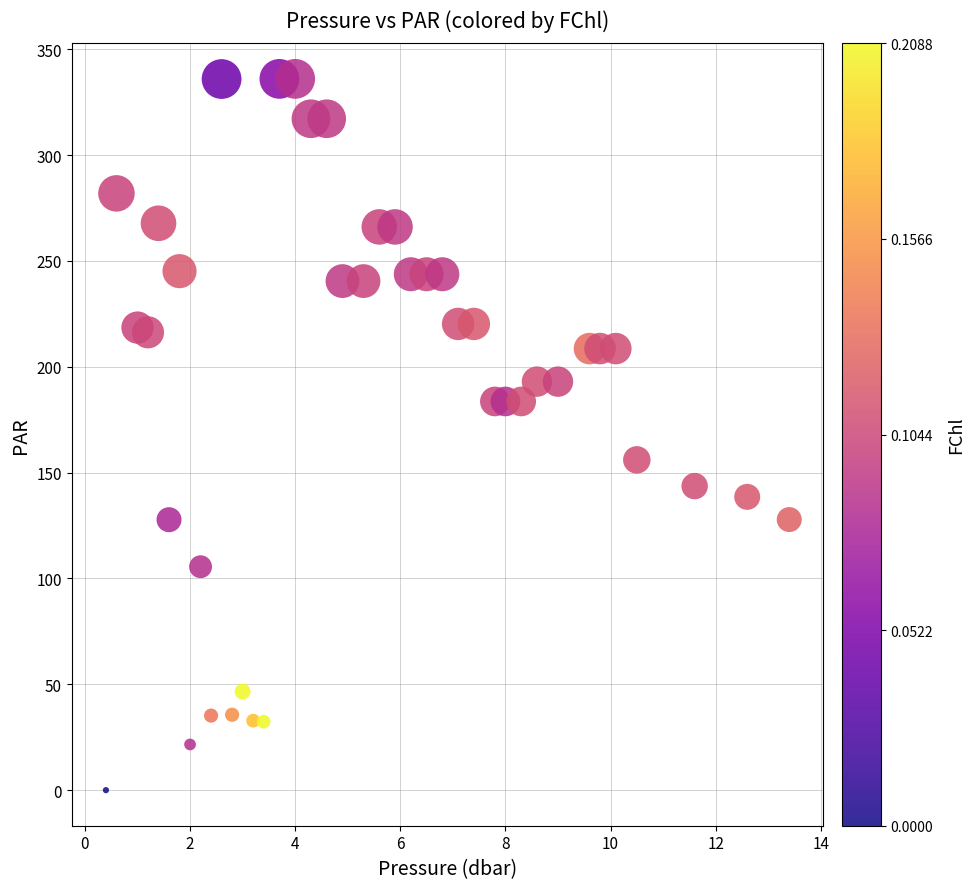

What Y value in the scatter plot is closest to 167?

156.0